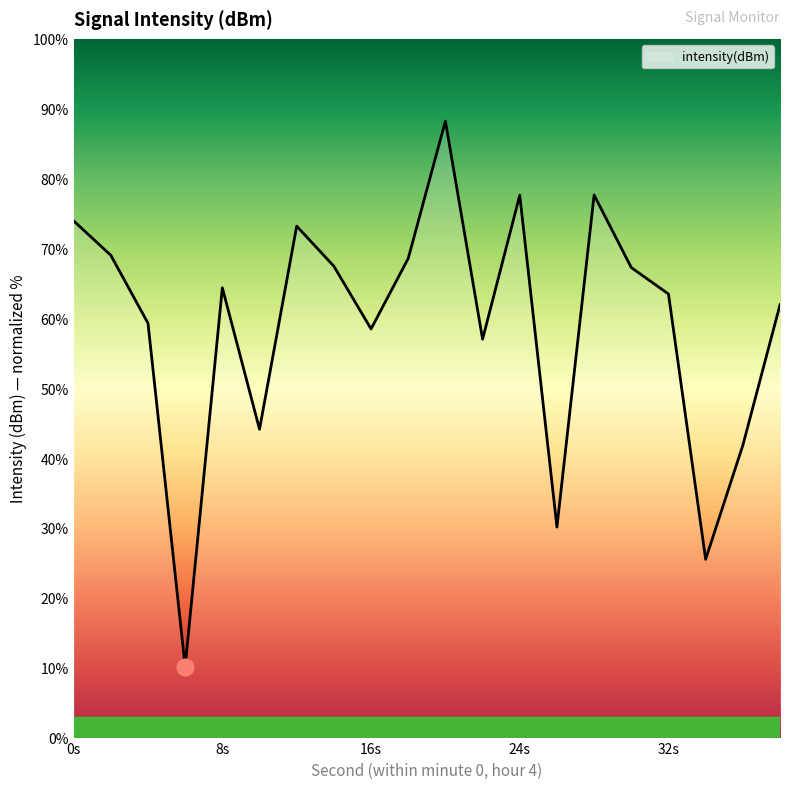

What is the smallest value displayed?

10.2